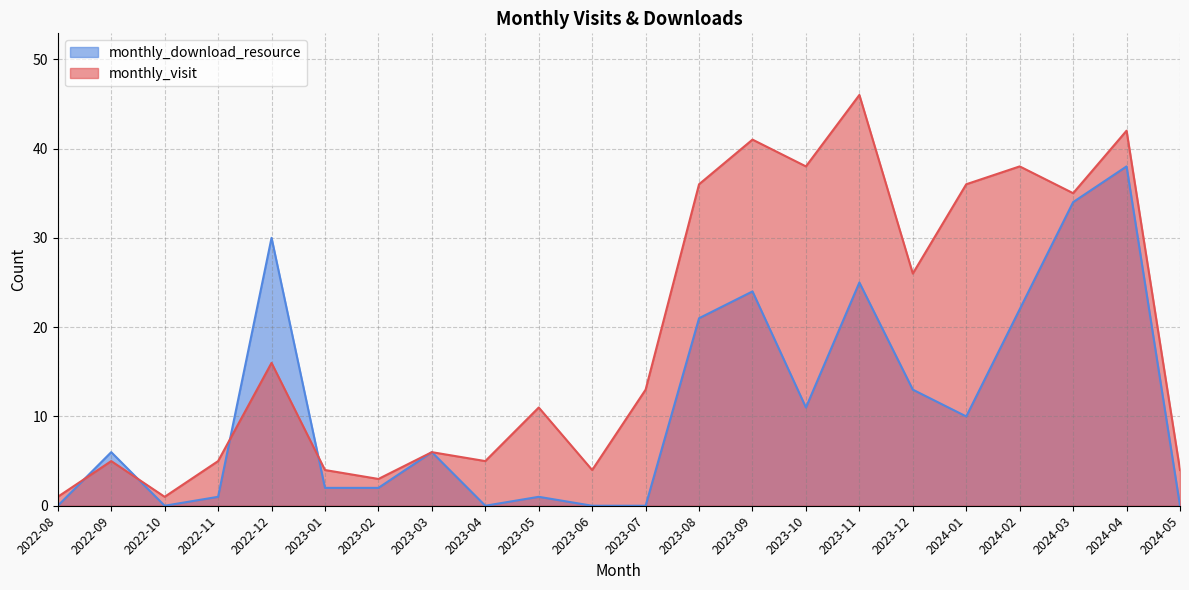

At 2023-03, list the series in order from smallest to largest.

monthly_visit, monthly_download_resource